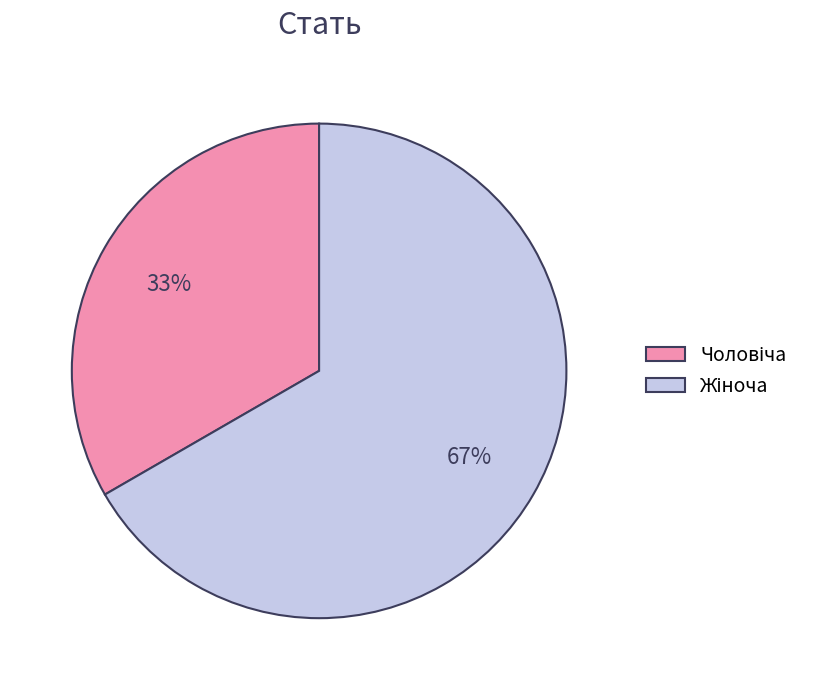

Does any single category account for the majority?

Yes